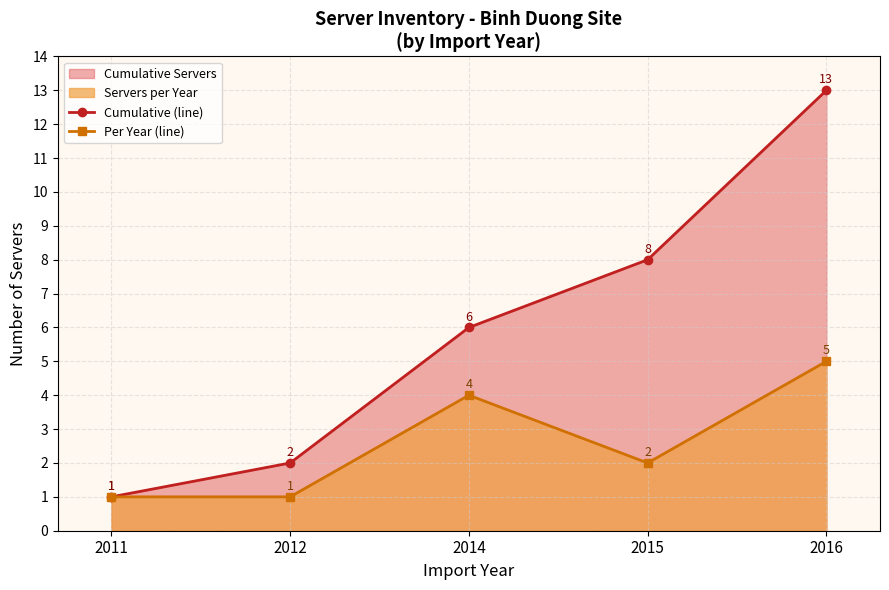

What is the approximate value of Per Year (line) at 2012?

1